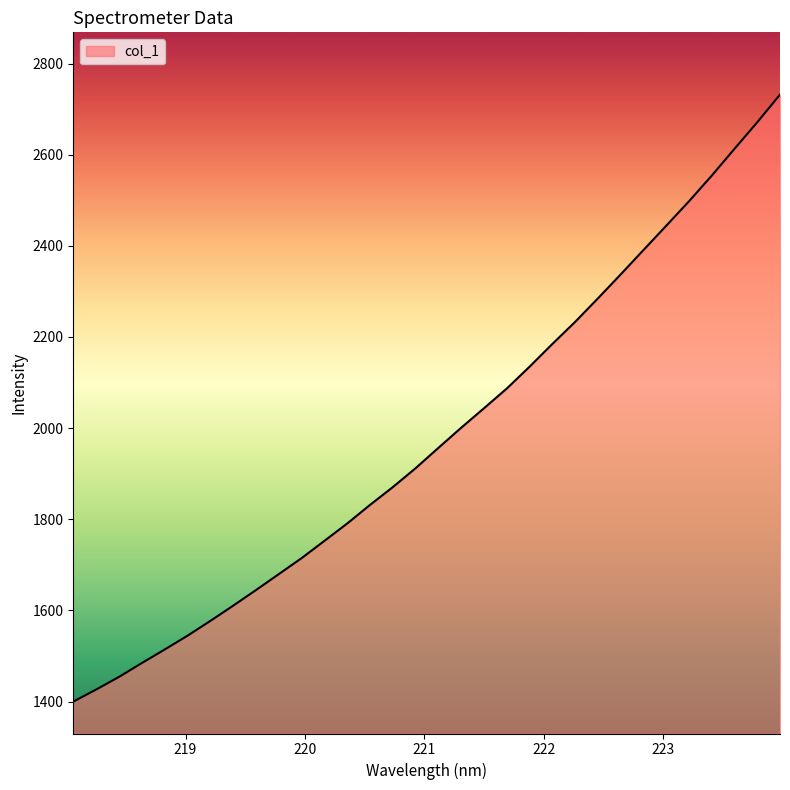

What is the smallest value displayed?

1400.0